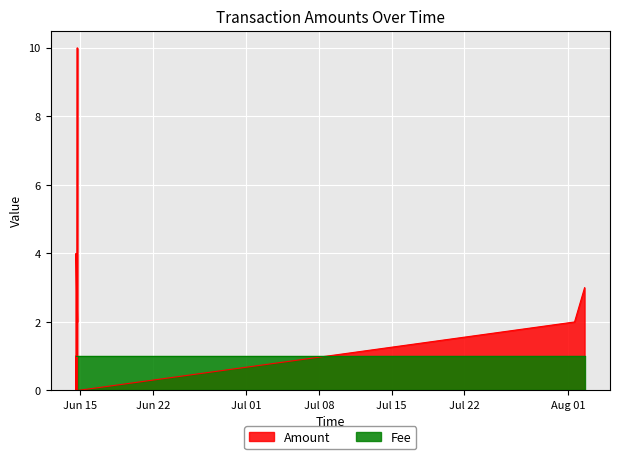

Which series has the largest range (max minus min)?

Amount